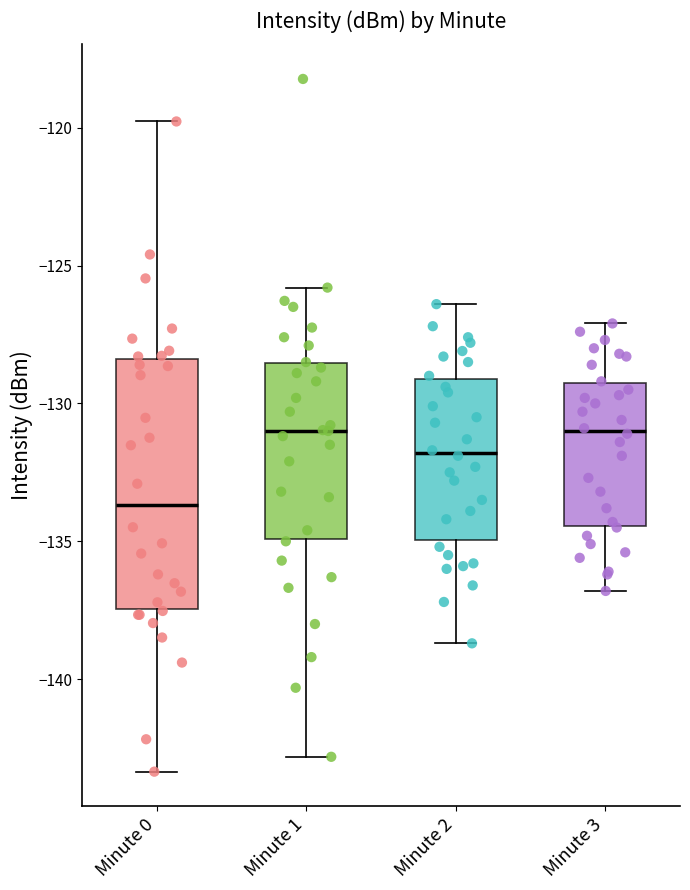

Where does the lower whisker of the box for Minute 3 end on the y-axis? The values are not printed on the chart, so give them approximately, as read against the axis.

-137.0